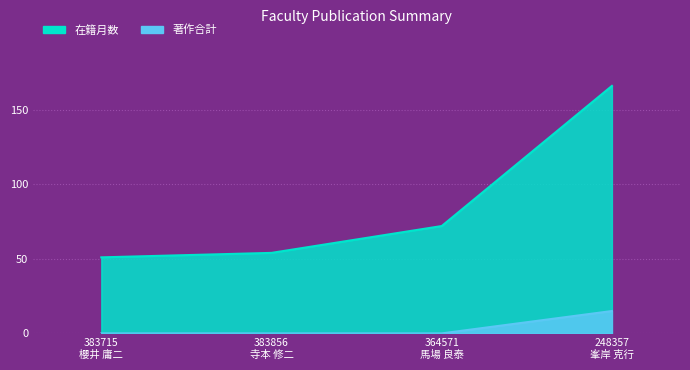

True or false: 在籍月数 and 著作合計 cross at least once.

False